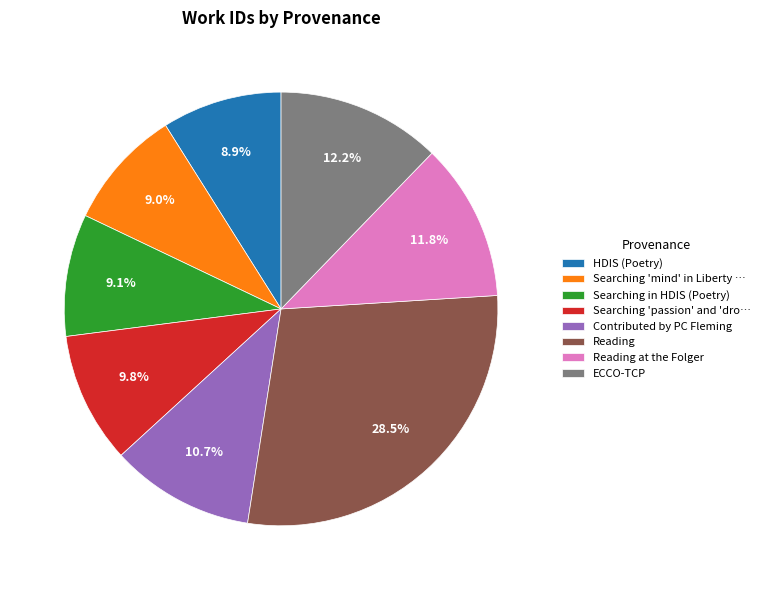

Combined, do Reading at the Folger and Reading account for over 50%?

No